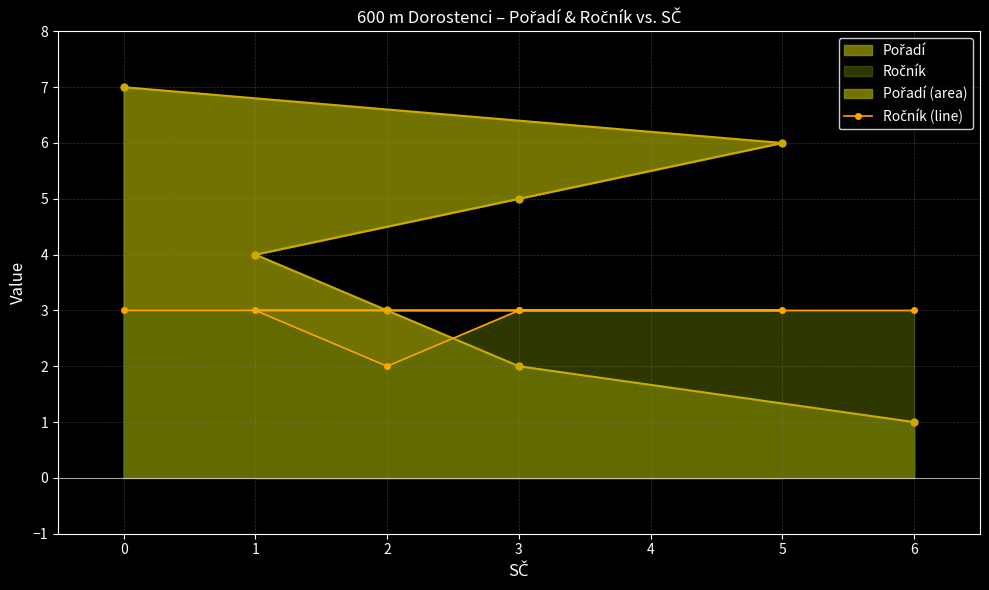

At which label is Pořadí closest to 4?

1